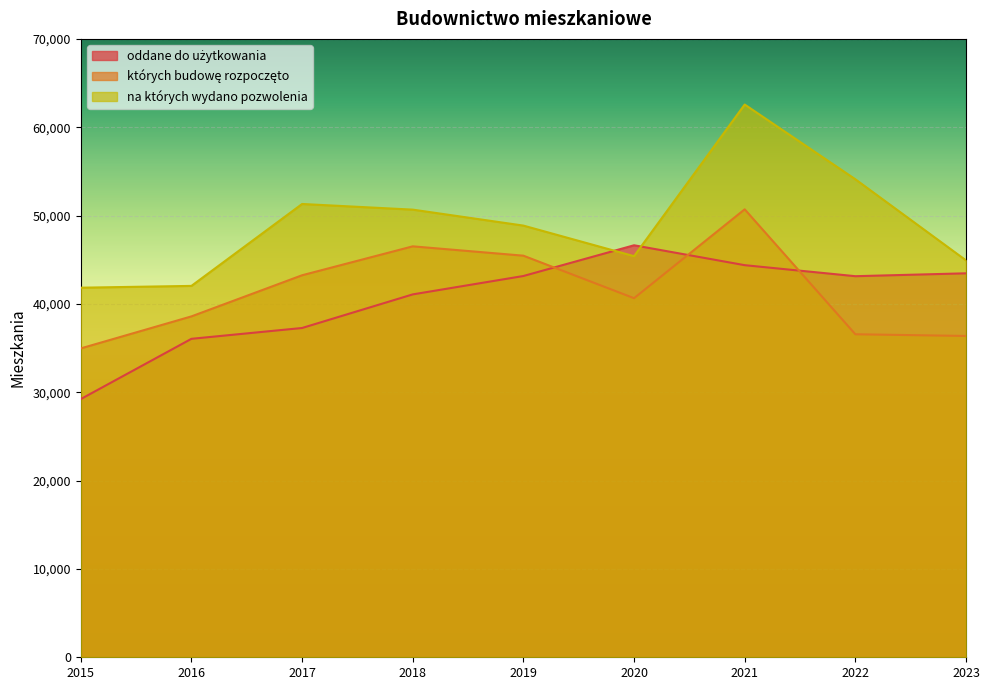

At which category does oddane do użytkowania reach its first local valley?

2022